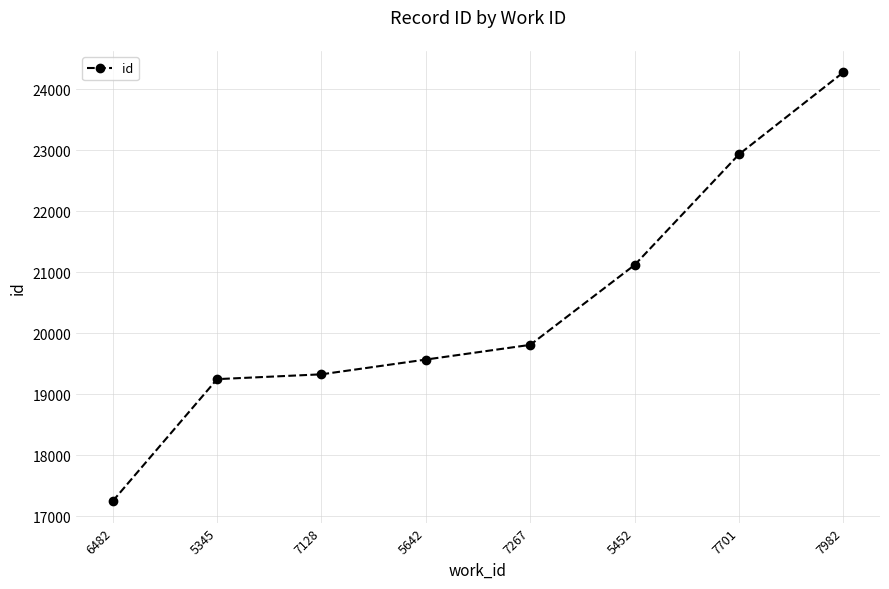

What is the sum of the values at 5642 and 7982?

43848